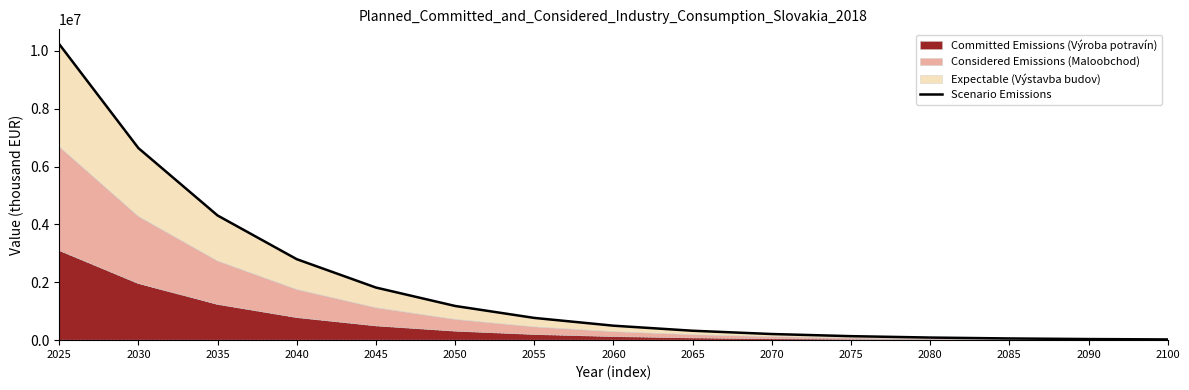

What is the maximum value shown in the chart?

10230607.0